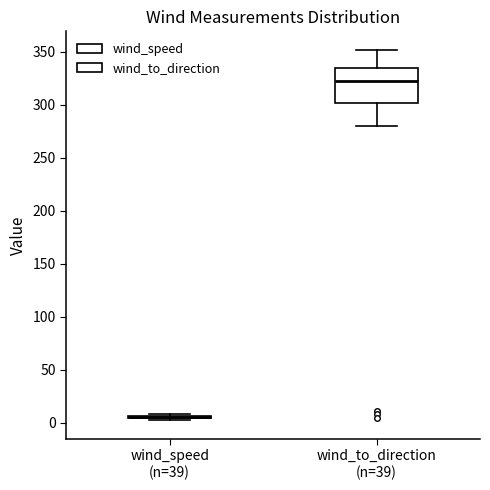

Reading left to right, transcribe this box plot: for each box, give where its median line is, the range the box spans, and where its two whiskers end, as read against the y-axis. The values are not printed on the chart, so give them approximately, as read against the axis.

wind_speed (n=39): box collapsed to a line at 5, whiskers 0 to 10
wind_to_direction (n=39): median 325, box 300 to 335, whiskers 280 to 350